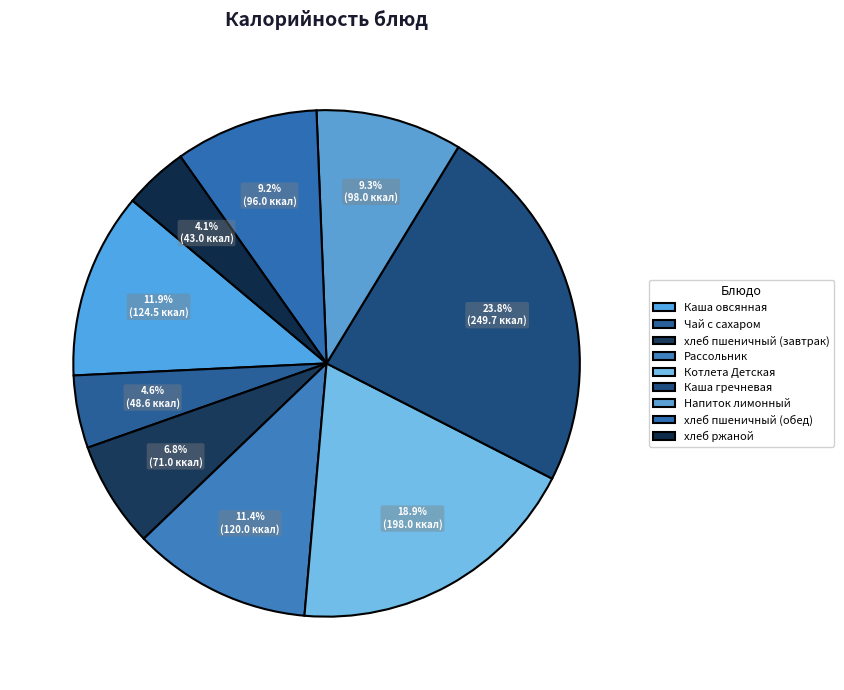

Is Котлета Детская the majority of the pie?

No